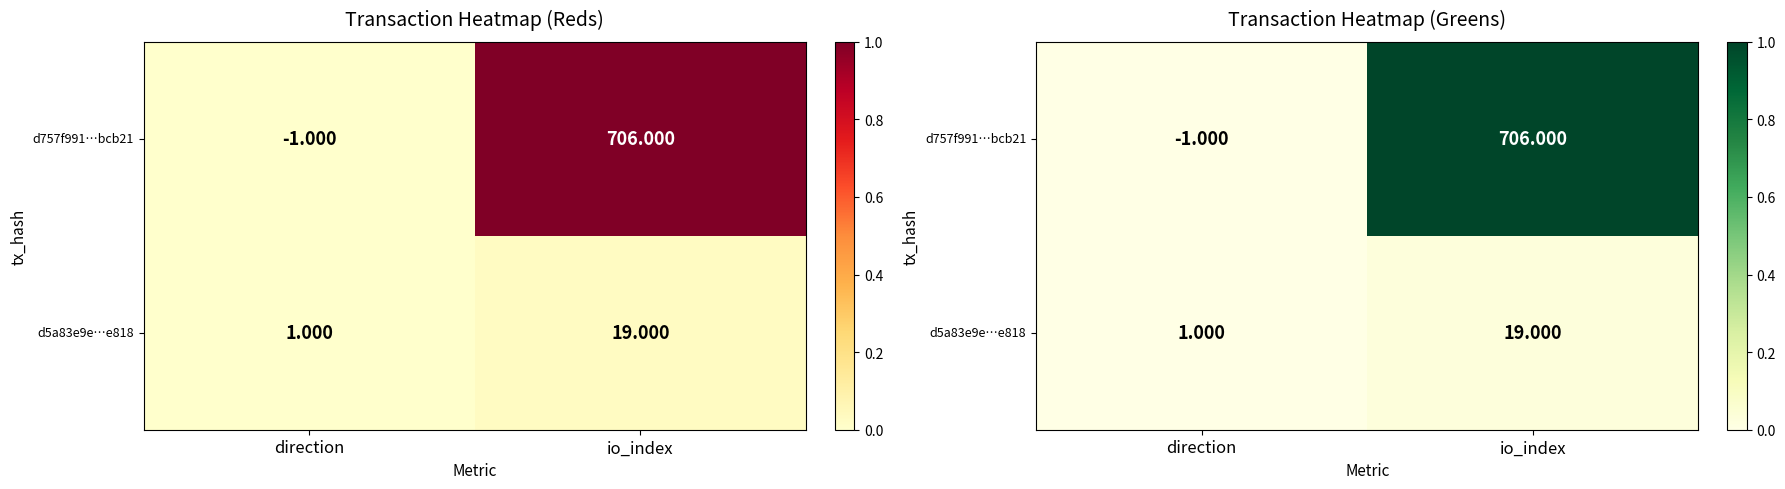

Which series changed the most between direction and io_index?

d757f991…bcb21